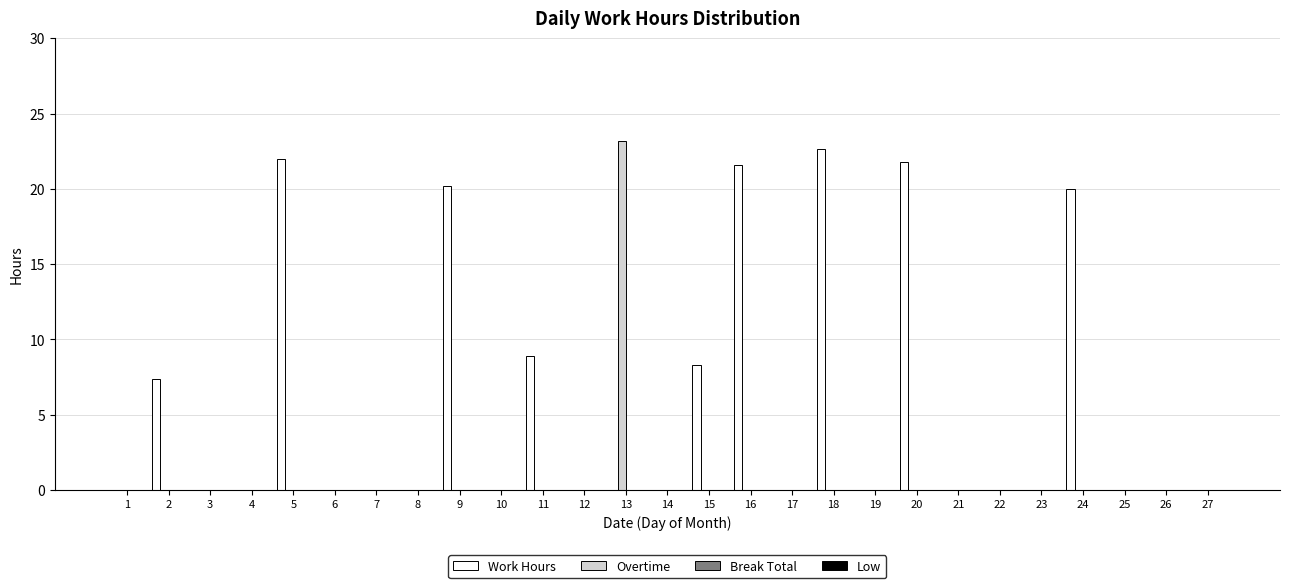

How many groups of bars are there?

27